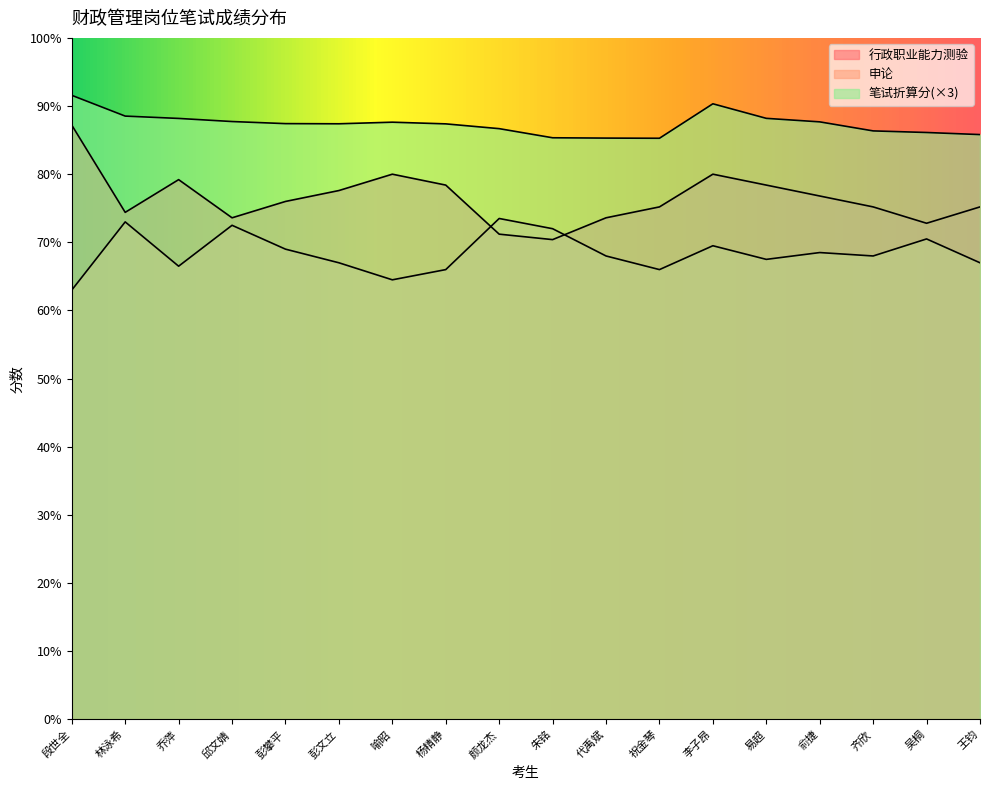

List the series in order of their overall mean, highest first.

笔试折算分, 行政职业能力测验, 申论